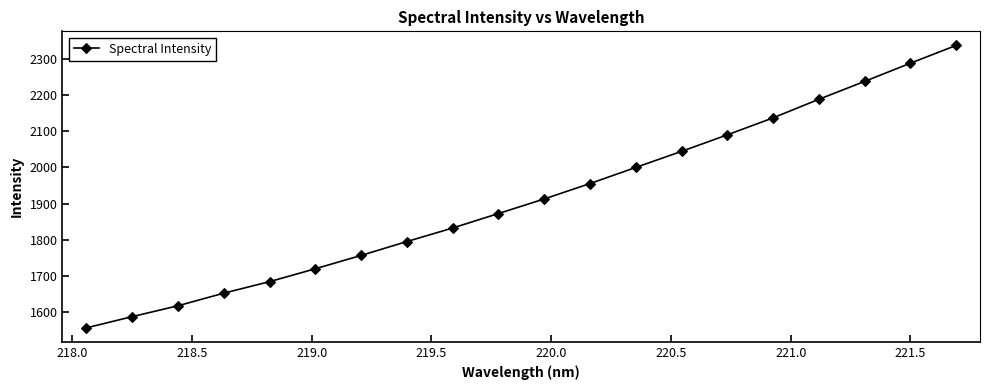

Reading right to left, extract all data points from this chart.

2337.0	2287.9	2237.6	2188.3	2137.0	2090.1	2044.5	2000.1	1955.6	1913.1	1872.8	1832.8	1795.5	1757.1	1720.3	1684.7	1652.9	1618.1	1588.0	1557.1